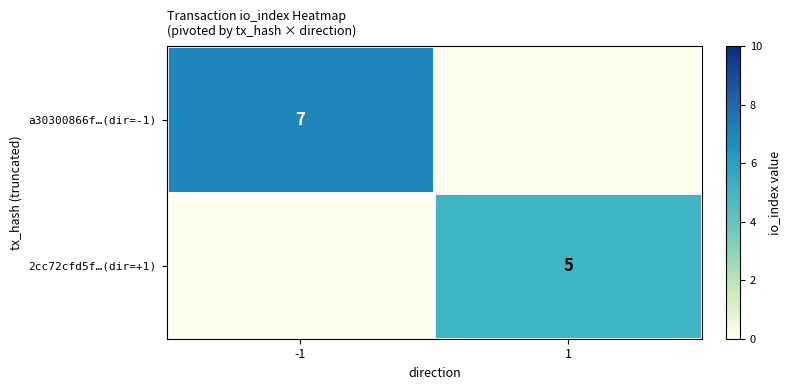

The 2cc72cfd5f…(dir=+1) series shows 5 at 1. True or false?

True